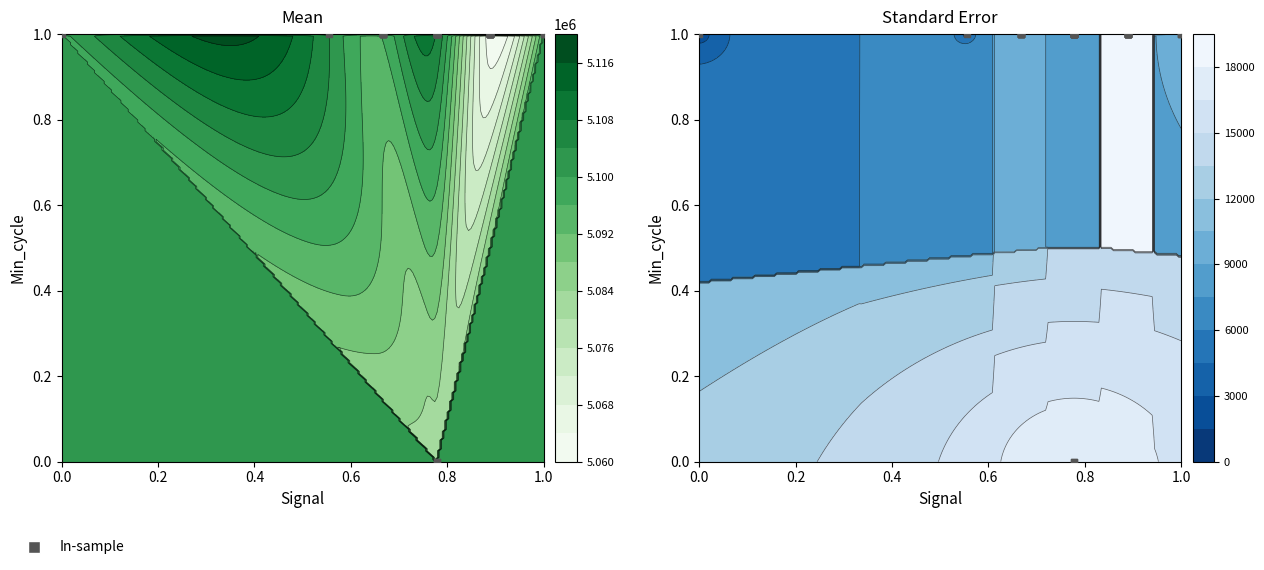

What is the difference between the second highest and second lowest values?

1.0